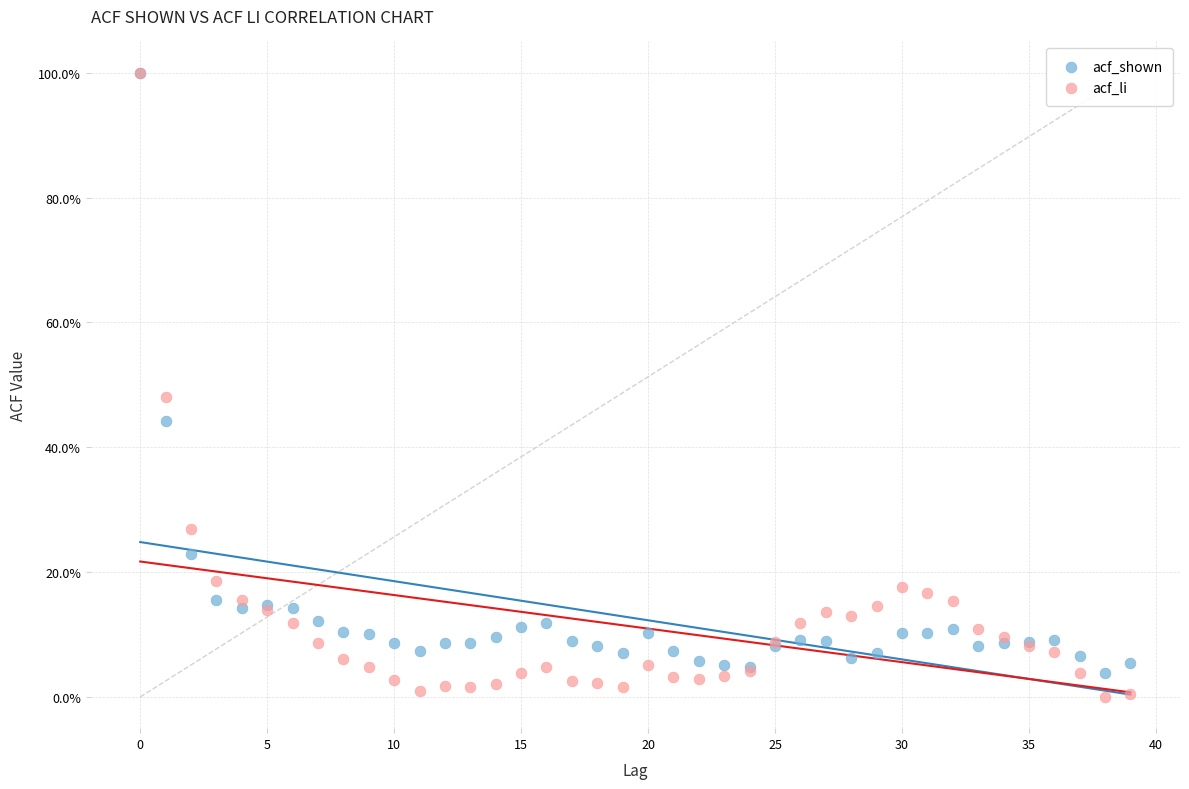

Which series contains the lowest Y value?

acf_li